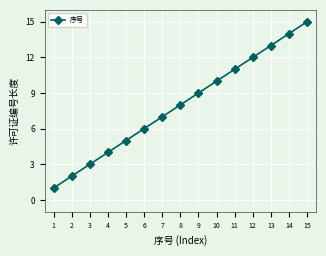

Reading left to right, transcribe all the data shown in this chart.

1	2	3	4	5	6	7	8	9	10	11	12	13	14	15